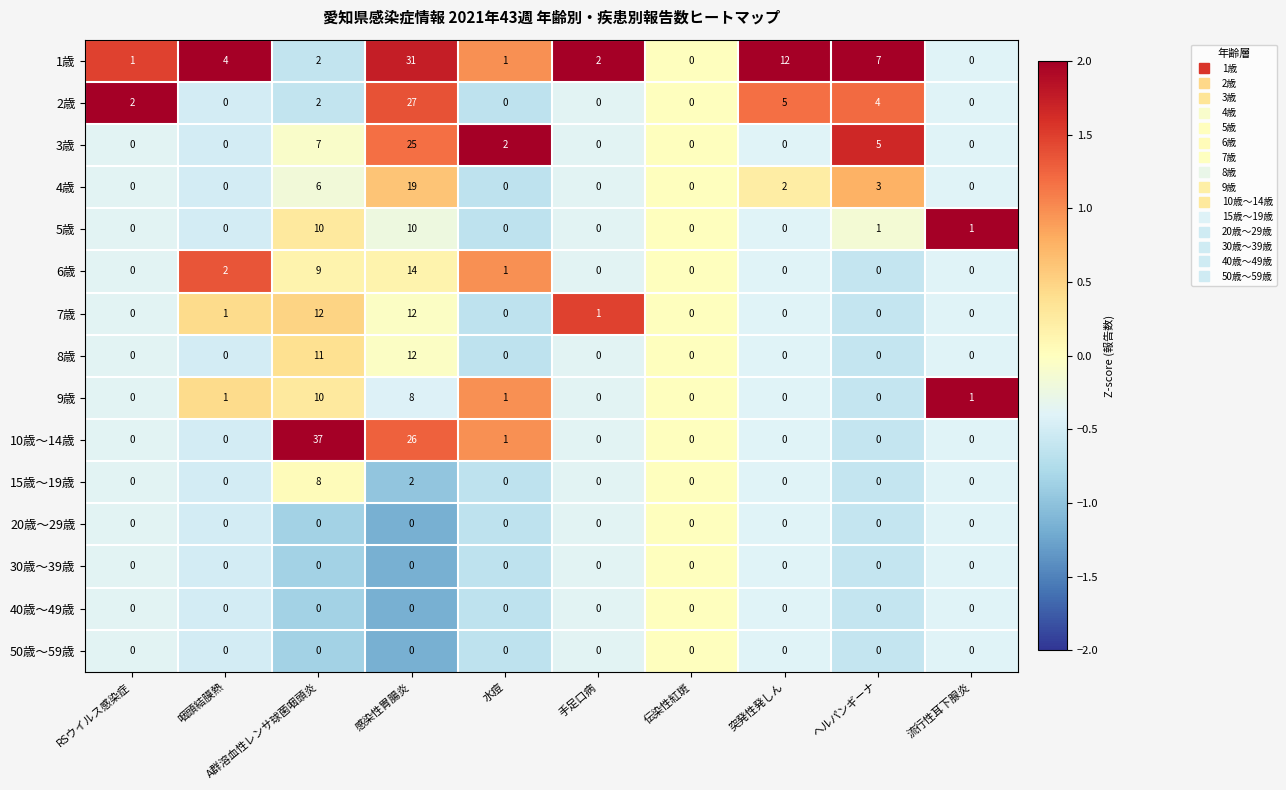

Between A群溶血性レンサ球菌咽頭炎 and 突発性発しん, which series saw the biggest shift?

10歳～14歳